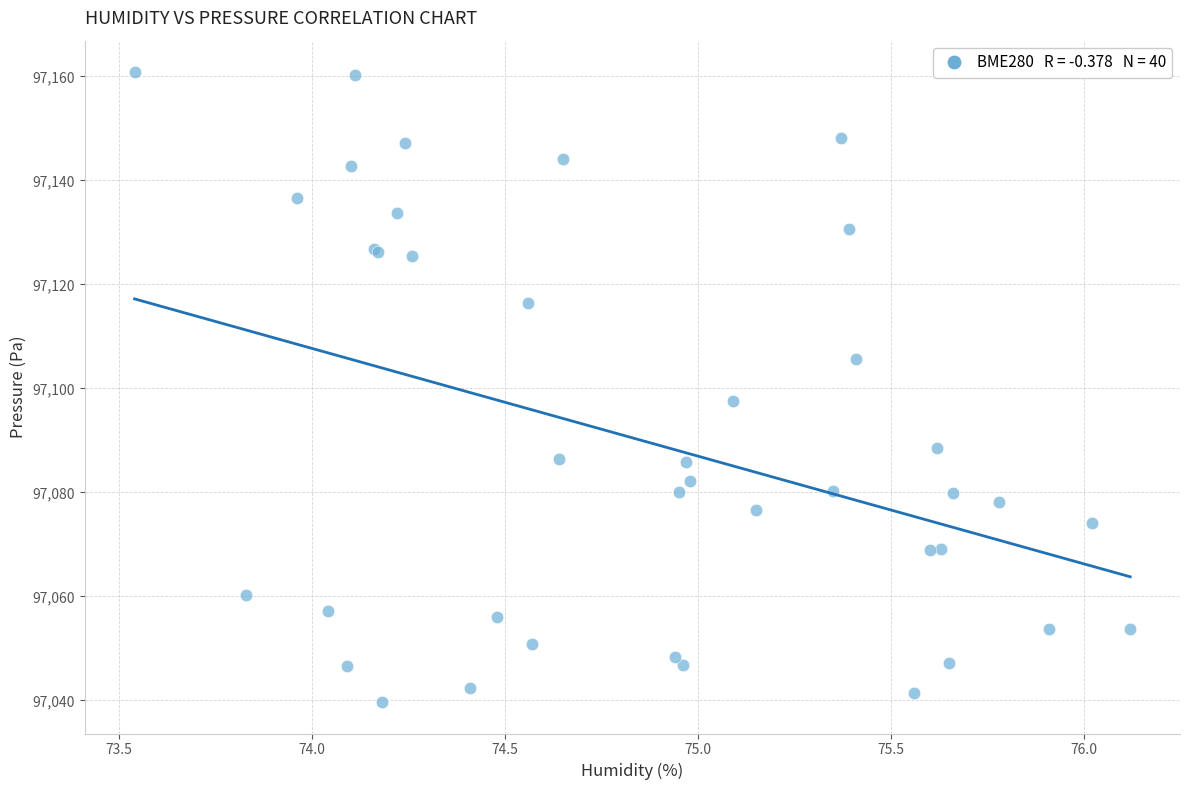

What Y value in the scatter plot is closest to 97100?

97097.7